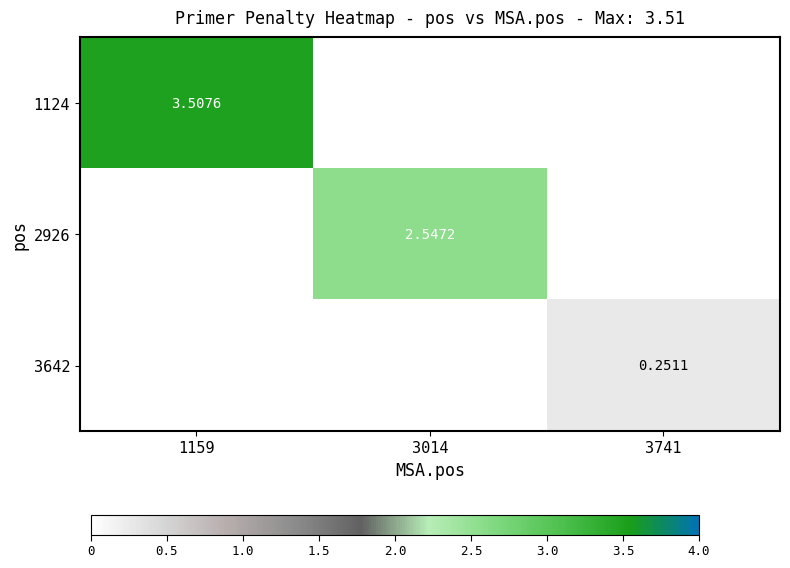

What is the spread (max minus min) of values at 3014?

2.5